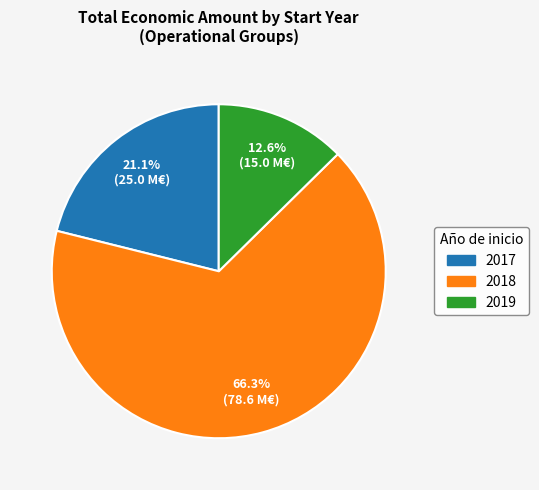

To the nearest percent, what is the difference between the largest and smallest slice percentages?

54%